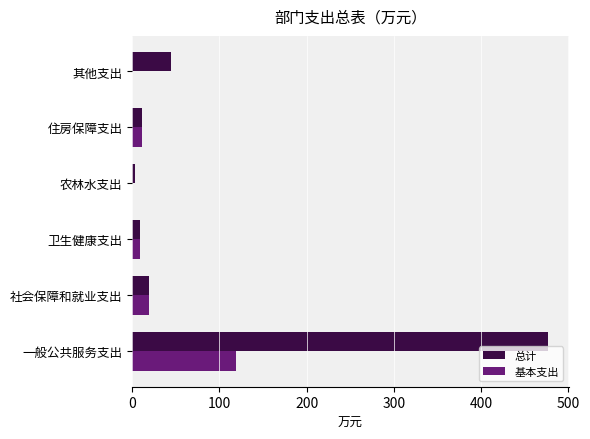

Which series changed the most between 一般公共服务支出 and 住房保障支出?

总计